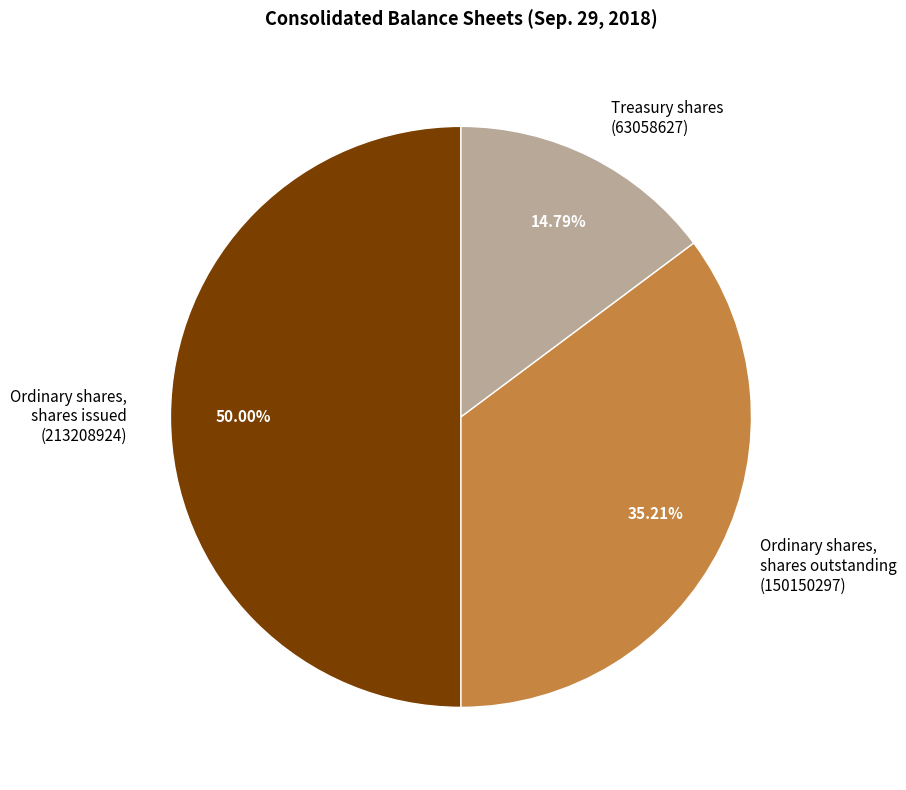

True or false: Ordinary shares, shares issued accounts for 58% of the total.

False